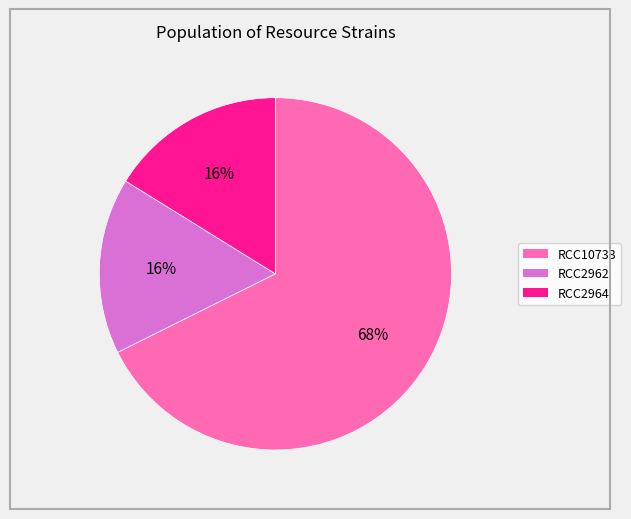

To the nearest percent, what percentage of the pie is RCC10733?

68%